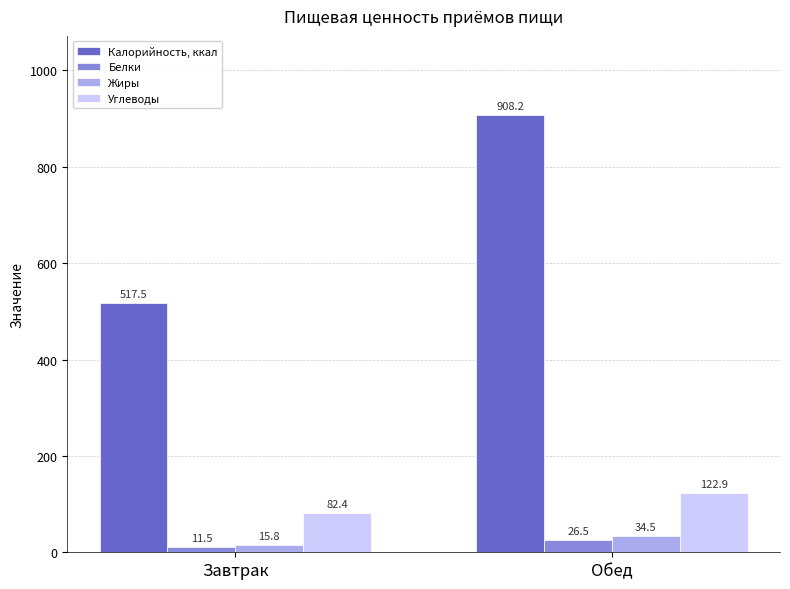

At which label does Калорийность, ккал first exceed 908?

Обед